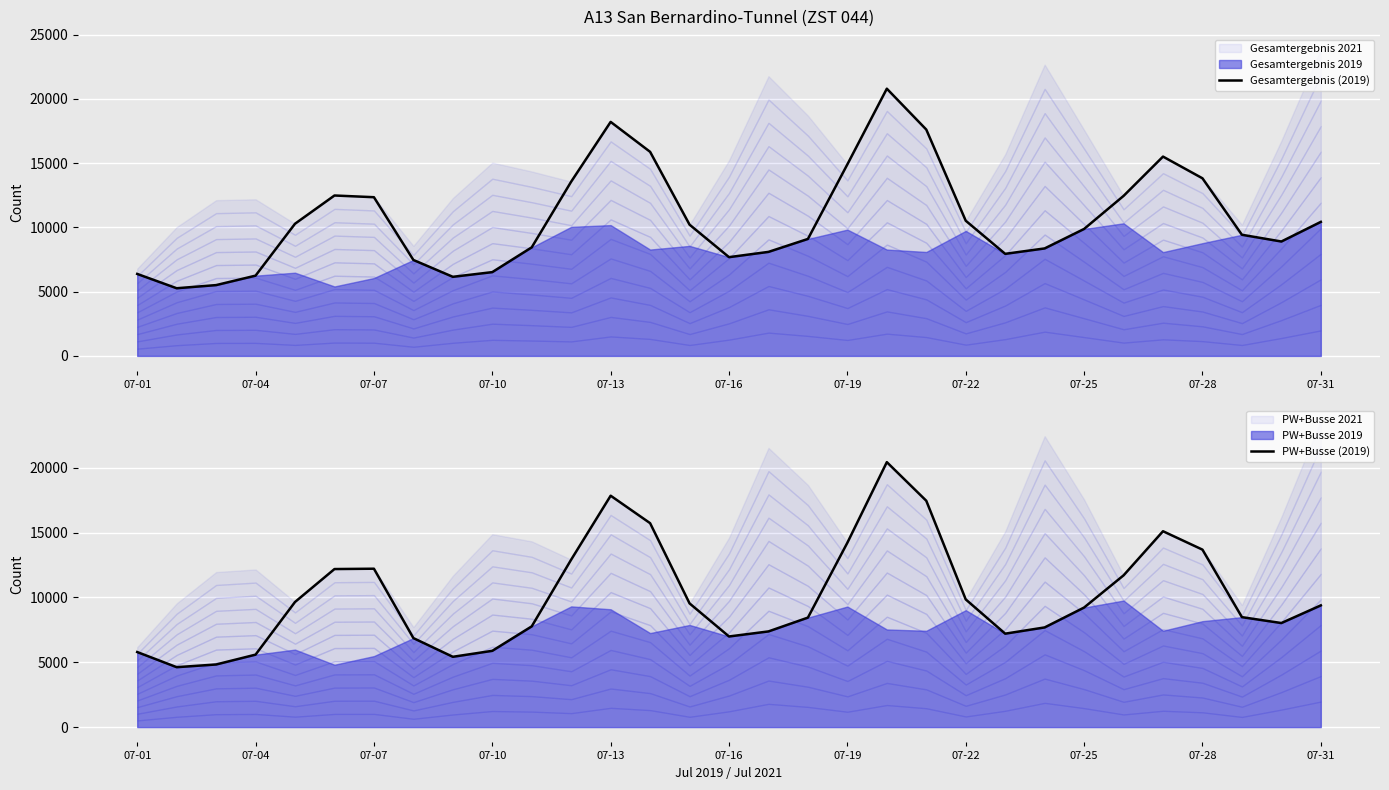

Reading right to left, extract all data points from this chart.

Gesamtergebnis (2019): 10434	8906	9431	13826	15516	12454	9884	8367	7946	10523	17619	20800	14911	9106	8098	7688	10216	15886	18216	13568	8453	6523	6158	7469	12354	12487	10289	6249	5513	5268	6383
PW+Busse (2019): 9391	8029	8484	13692	15112	11706	9225	7690	7209	9851	17463	20443	14226	8448	7382	6992	9544	15734	17853	12924	7773	5885	5424	6867	12220	12194	9654	5591	4831	4623	5791